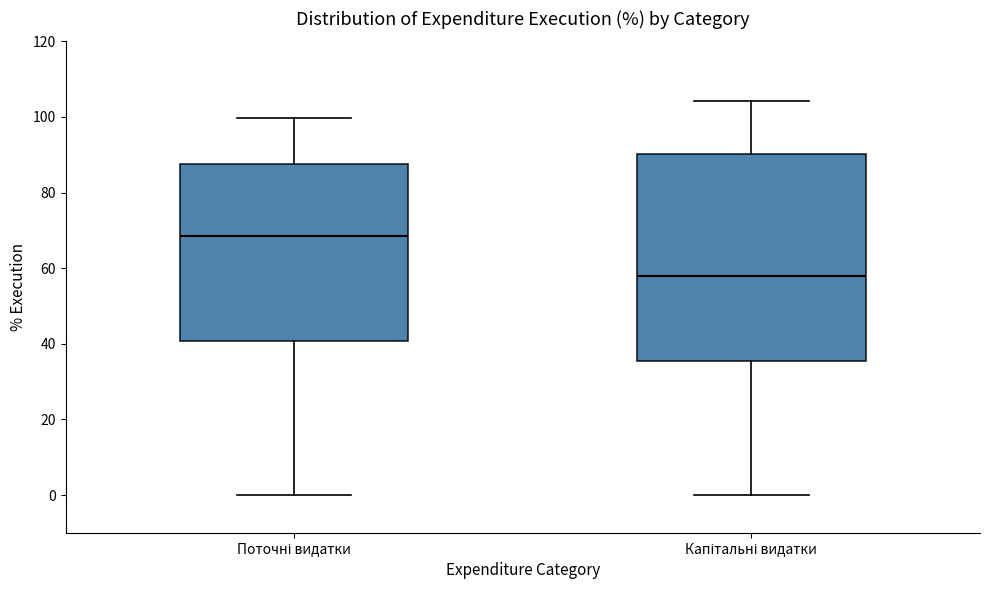

Which box is the tallest, from its lower edge to its upper edge?

Капітальні видатки